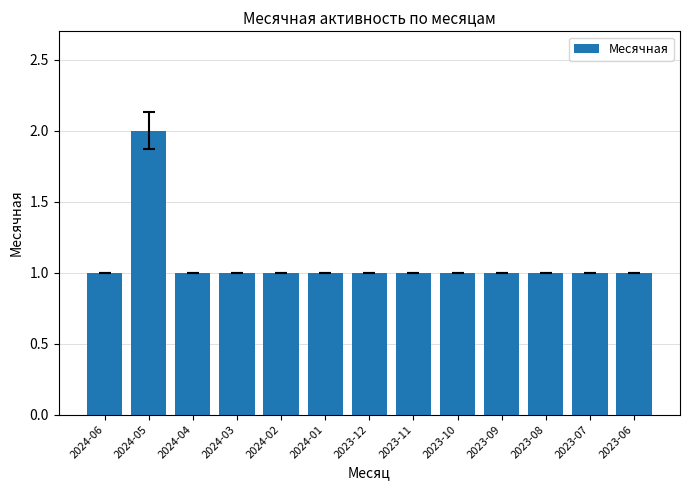

What is the ratio of the value at 2023-10 to the value at 2024-03?

1.0